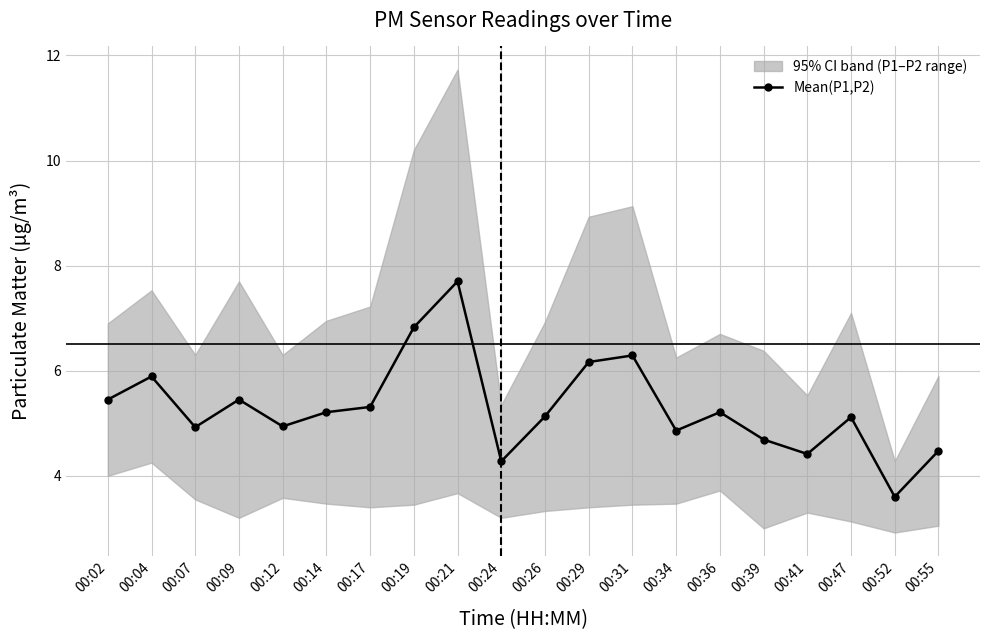

Which has a higher value, 00:31 or 00:55?

00:31